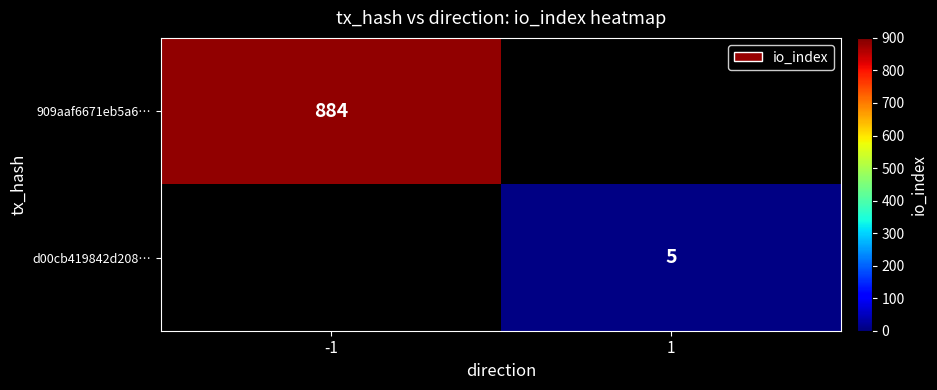

How many categories are shown in the chart?

2